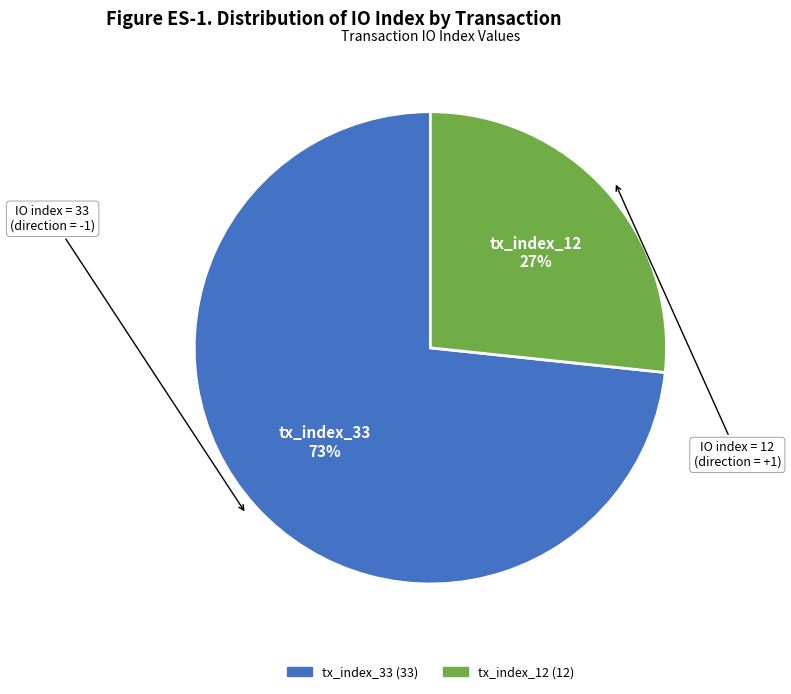

To the nearest percent, what percentage of the pie is tx_index_33?

73%